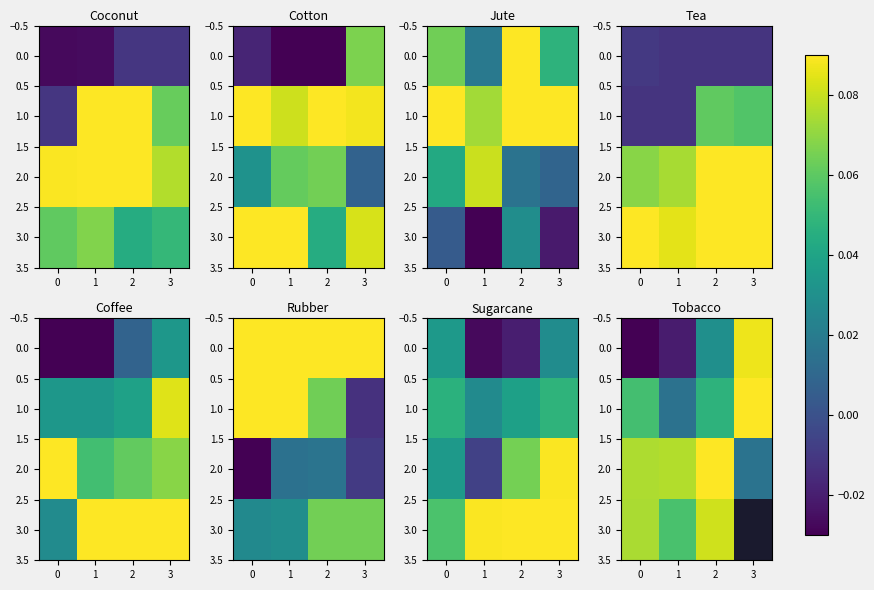

List the labels in order of 1.0 value, largest first.

3, 0, 2, 1